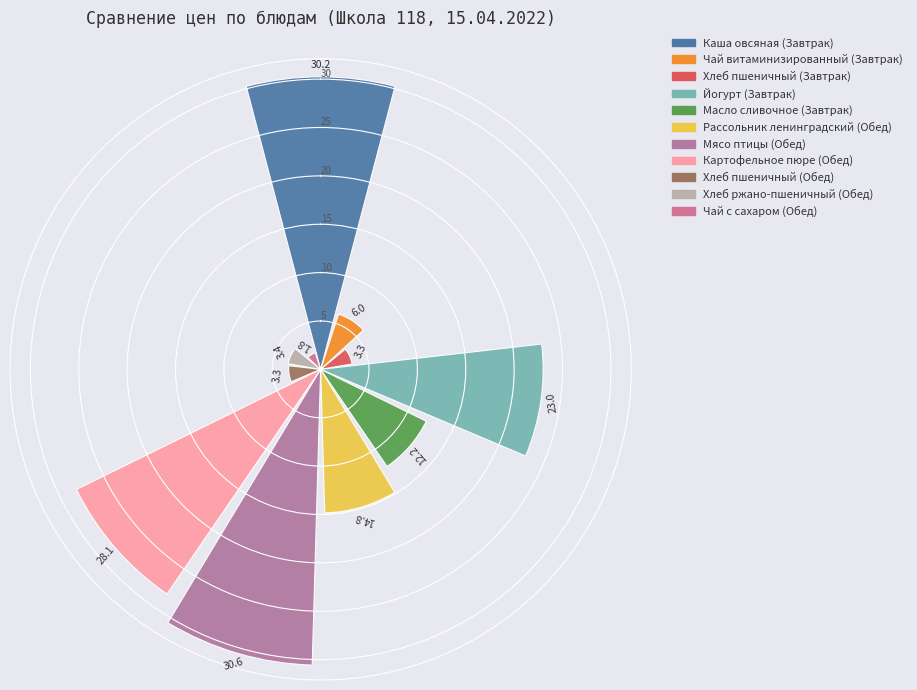

What is the maximum value shown in the chart?

30.6